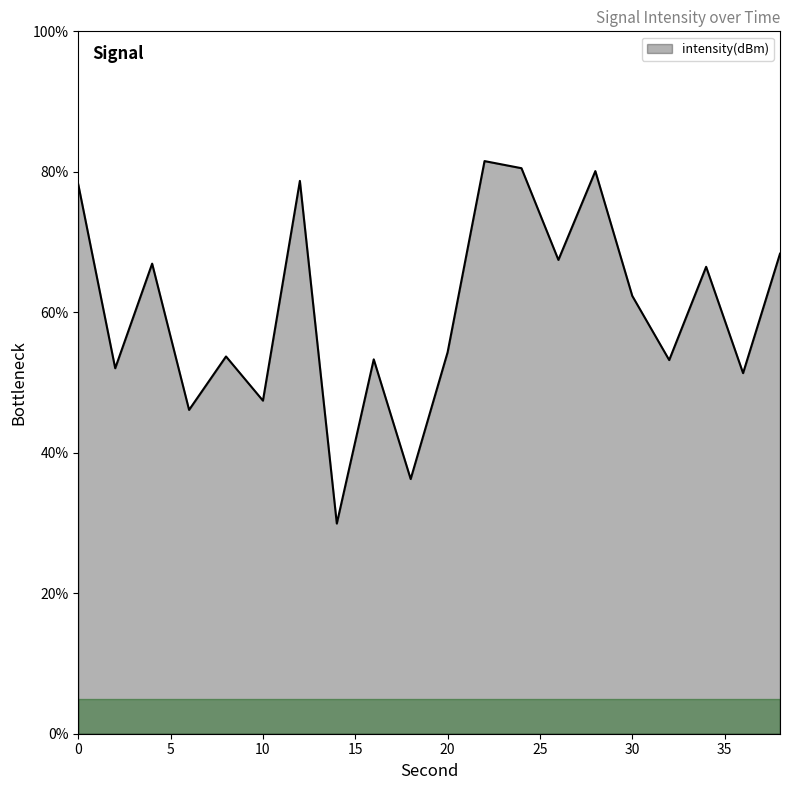

Count the number of values greater than 62.

10